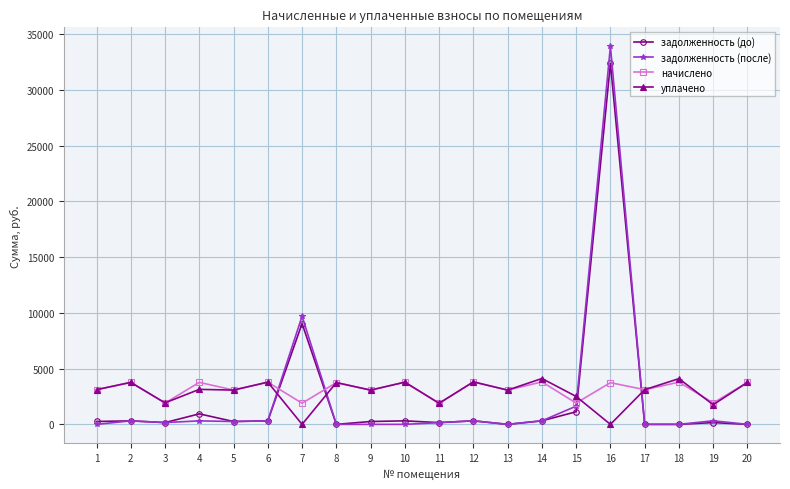

Which series has the widest spread of values?

задолженность (после)